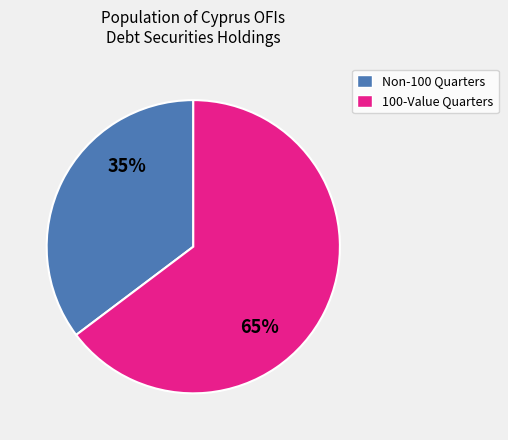

Does any single category account for the majority?

Yes